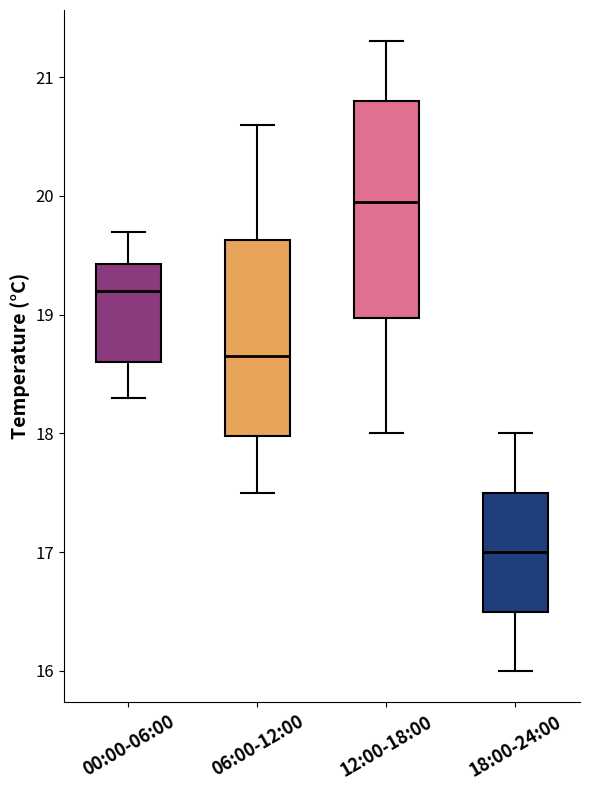

Which box has the lowest median line?

18:00-24:00